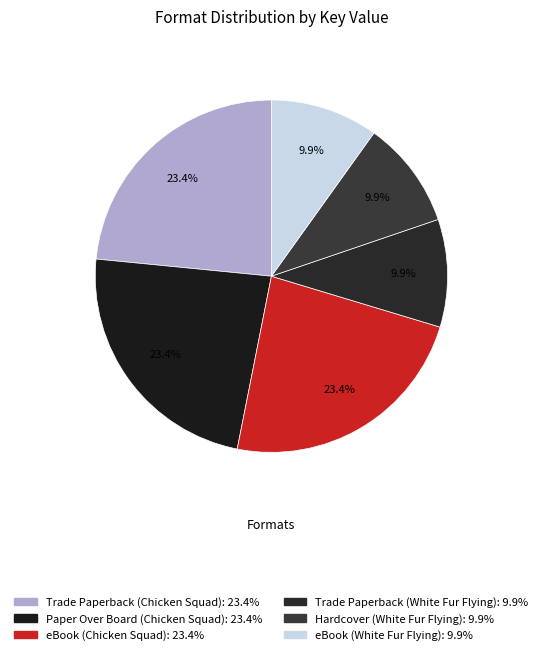

To the nearest percent, what percentage of the pie is eBook (Chicken Squad)?

23%